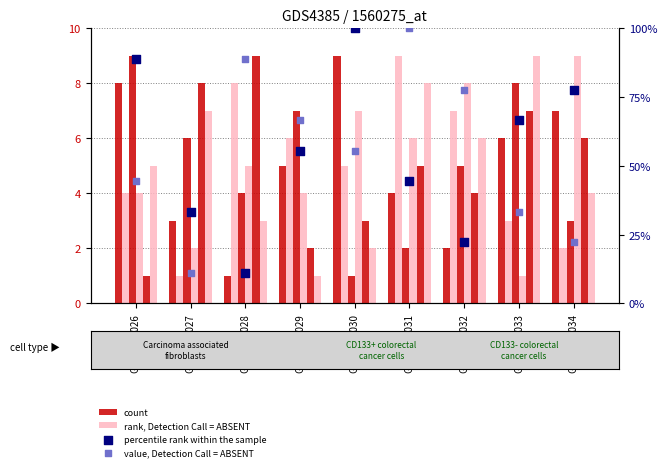

Which series has the largest Y range (max minus min)?

percentile rank within the sample